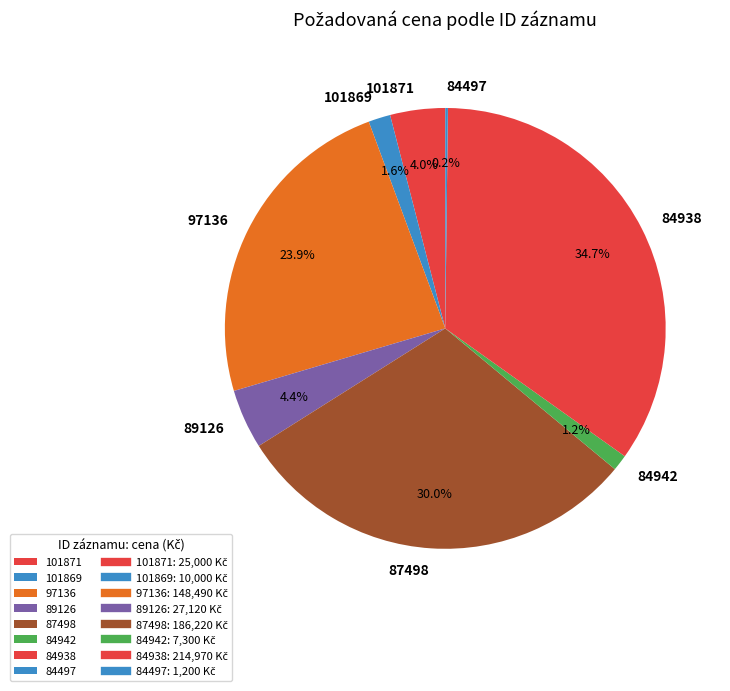

What percentage is NOT represented by 97136?

76.1%